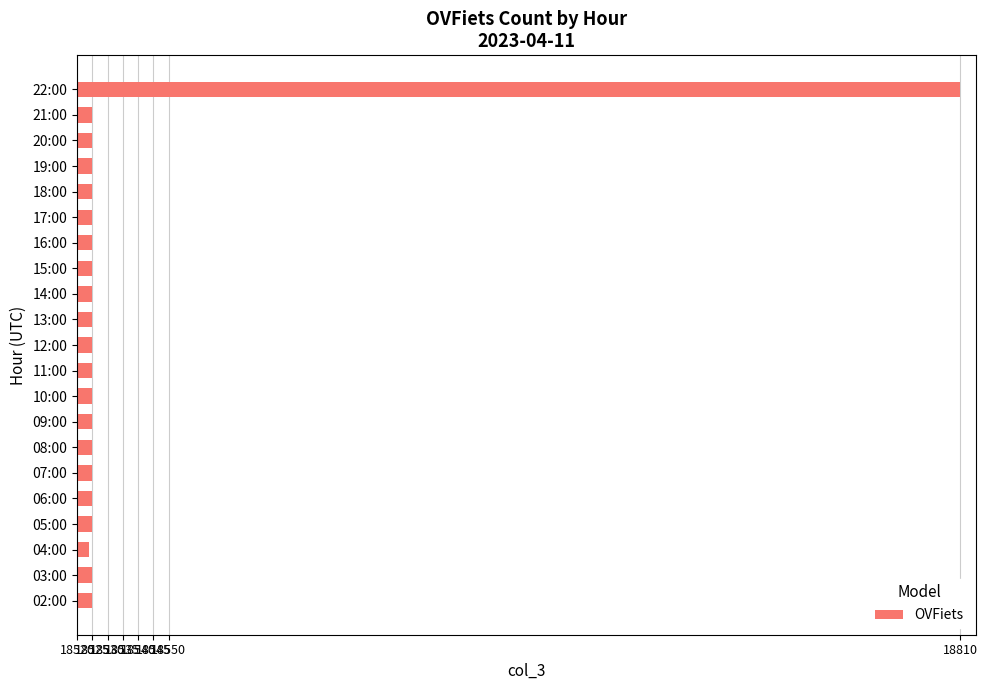

The value at 02:00 is 18525. True or false?

True